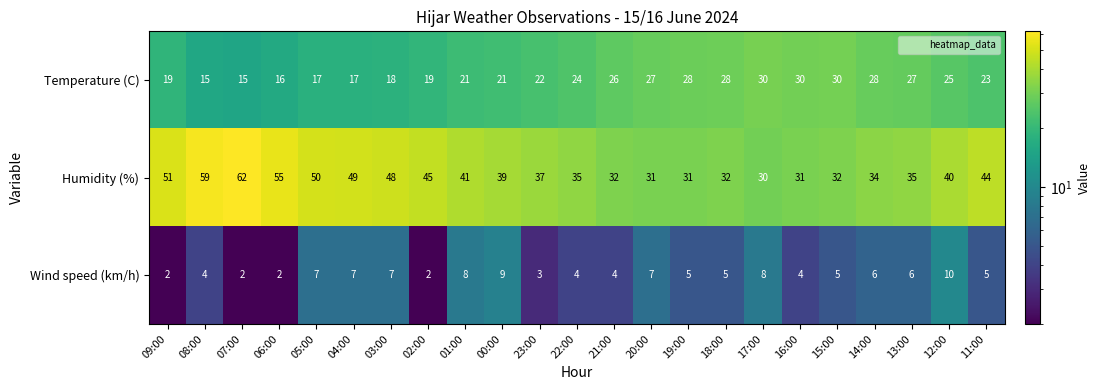

What is the difference between the highest and lowest values at 02:00?

43